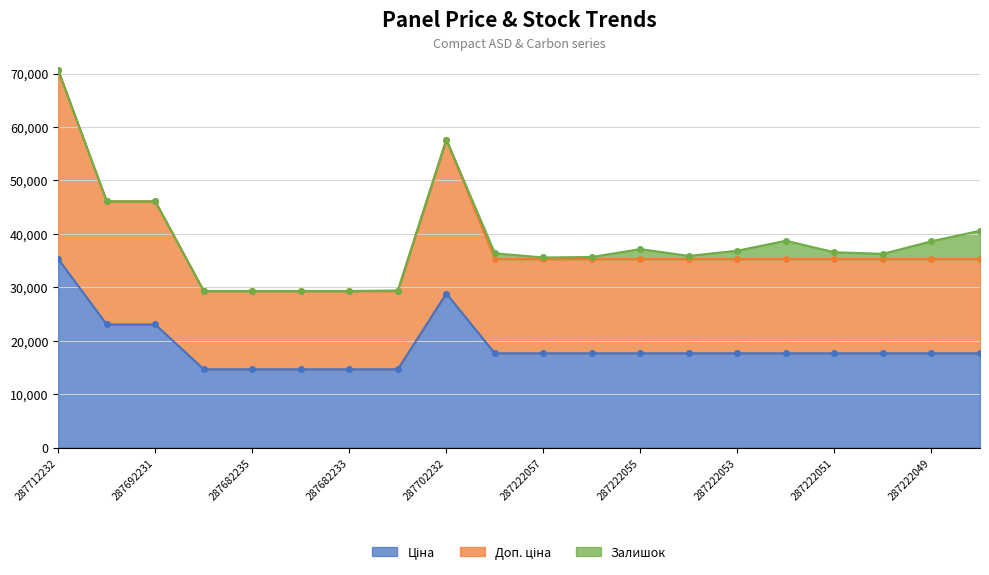

What is the total value across all series at 287682234?

43948.8